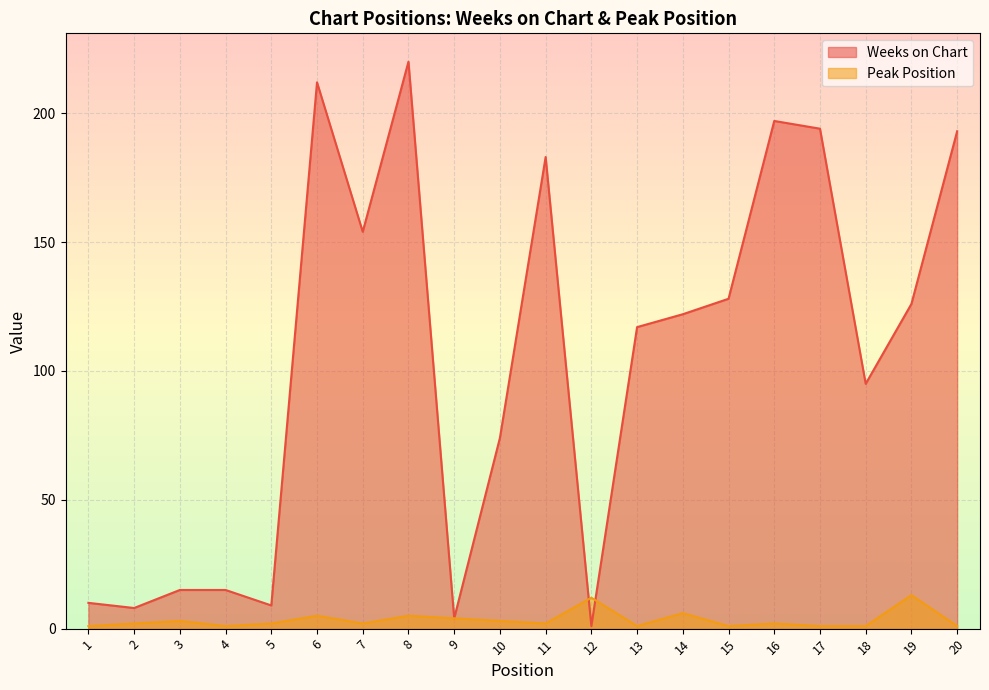

True or false: Weeks on Chart has a value of 95 at 18.

True